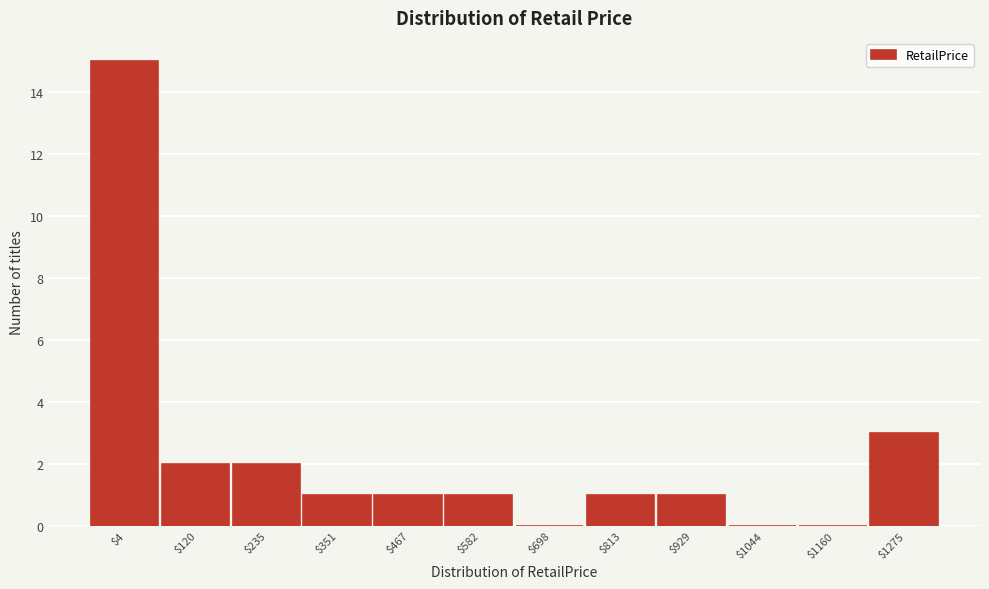

Where is the data nearest to the value 7?

$1275